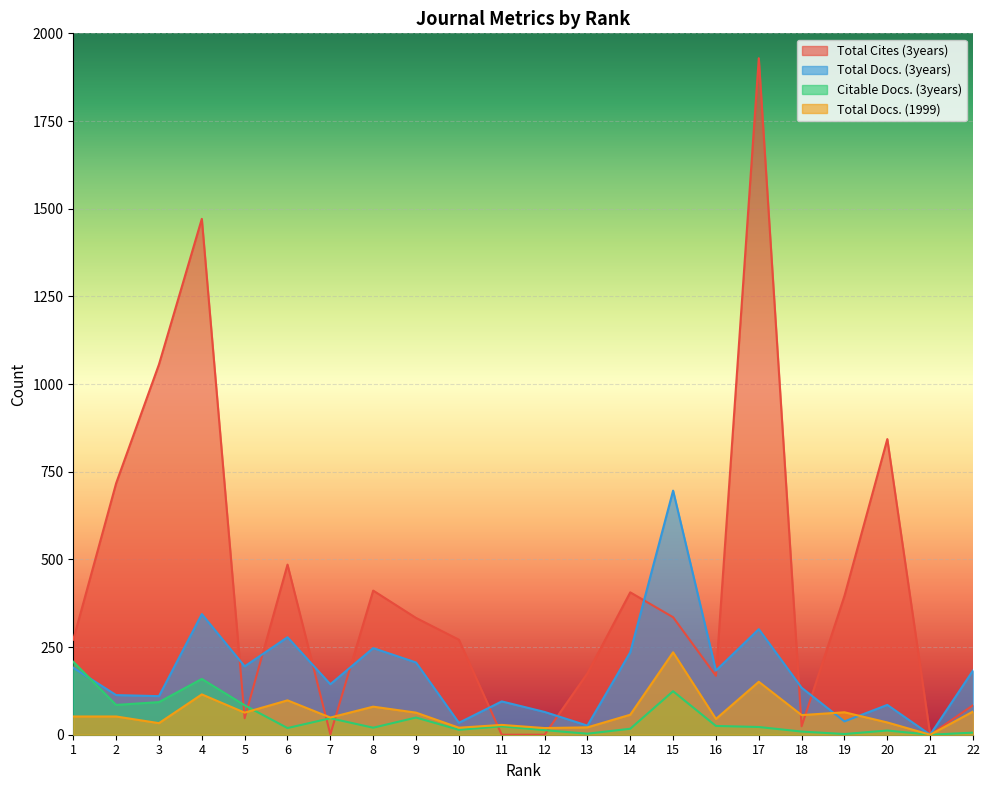

How many lines are shown in the chart?

4